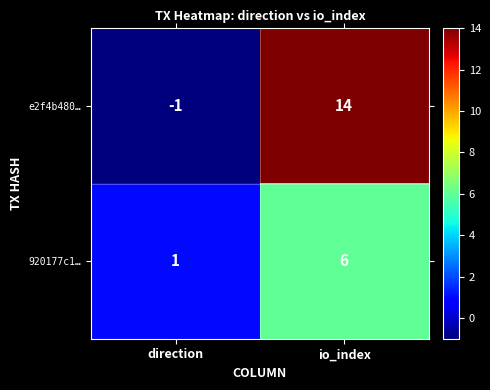

List the series in order of their overall mean, lowest first.

920177c1…, e2f4b480…